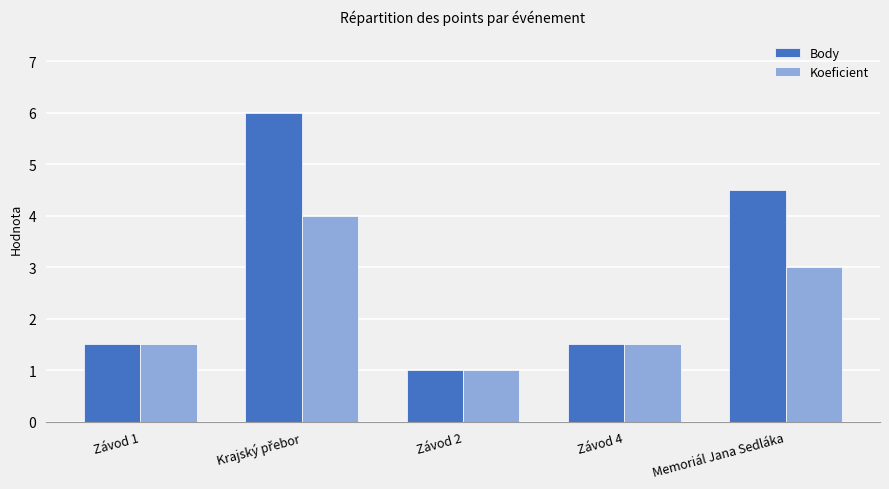

Which series has the largest total across all categories?

Body